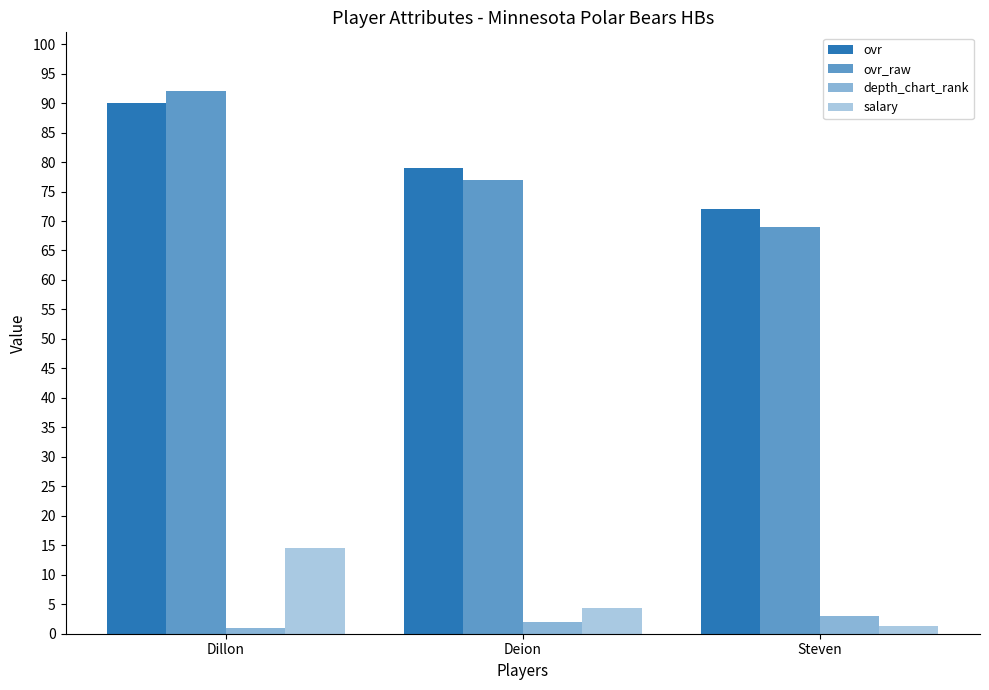

Reading left to right, transcribe all the data shown in this chart.

ovr: 90.0	79.0	72.0
ovr_raw: 92.0	77.0	69.0
depth_chart_rank: 1.0	2.0	3.0
salary: 14.5	4.3	1.3